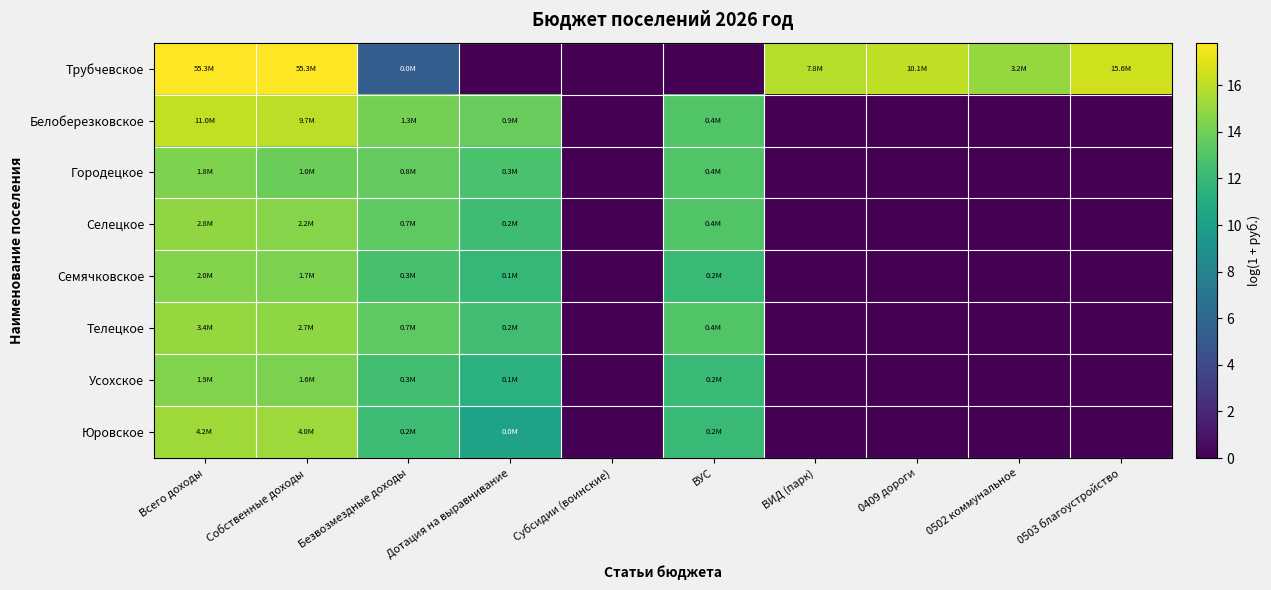

Reading left to right, what are all the values shown in this chart?

Трубчевское: Всего доходы=17.8	Собственные доходы=17.8	Безвозмездные доходы=5.3	Дотация на выравнивание=0.0	Субсидии (воинские)=0.0	ВУС=0.0	ВИД (парк)=15.9	0409 дороги=16.1	0502 коммунальное=15.0	0503 благоустройство=16.6
Белоберезковское: Всего доходы=16.2	Собственные доходы=16.1	Безвозмездные доходы=14.1	Дотация на выравнивание=13.7	Субсидии (воинские)=0.0	ВУС=13.0	ВИД (парк)=0.0	0409 дороги=0.0	0502 коммунальное=0.0	0503 благоустройство=0.0
Городецкое: Всего доходы=14.4	Собственные доходы=13.8	Безвозмездные доходы=13.5	Дотация на выравнивание=12.7	Субсидии (воинские)=0.0	ВУС=13.0	ВИД (парк)=0.0	0409 дороги=0.0	0502 коммунальное=0.0	0503 благоустройство=0.0
Селецкое: Всего доходы=14.8	Собственные доходы=14.6	Безвозмездные доходы=13.4	Дотация на выравнивание=12.3	Субсидии (воинские)=0.0	ВУС=13.0	ВИД (парк)=0.0	0409 дороги=0.0	0502 коммунальное=0.0	0503 благоустройство=0.0
Семячковское: Всего доходы=14.5	Собственные доходы=14.3	Безвозмездные доходы=12.7	Дотация на выравнивание=11.9	Субсидии (воинские)=0.0	ВУС=12.1	ВИД (парк)=0.0	0409 дороги=0.0	0502 коммунальное=0.0	0503 благоустройство=0.0
Телецкое: Всего доходы=15.0	Собственные доходы=14.8	Безвозмездные доходы=13.4	Дотация на выравнивание=12.4	Субсидии (воинские)=0.0	ВУС=13.0	ВИД (парк)=0.0	0409 дороги=0.0	0502 коммунальное=0.0	0503 благоустройство=0.0
Усохское: Всего доходы=14.4	Собственные доходы=14.3	Безвозмездные доходы=12.5	Дотация на выравнивание=11.4	Субсидии (воинские)=0.0	ВУС=12.1	ВИД (парк)=0.0	0409 дороги=0.0	0502 коммунальное=0.0	0503 благоустройство=0.0
Юровское: Всего доходы=15.3	Собственные доходы=15.2	Безвозмездные доходы=12.2	Дотация на выравнивание=10.3	Субсидии (воинские)=0.0	ВУС=12.1	ВИД (парк)=0.0	0409 дороги=0.0	0502 коммунальное=0.0	0503 благоустройство=0.0